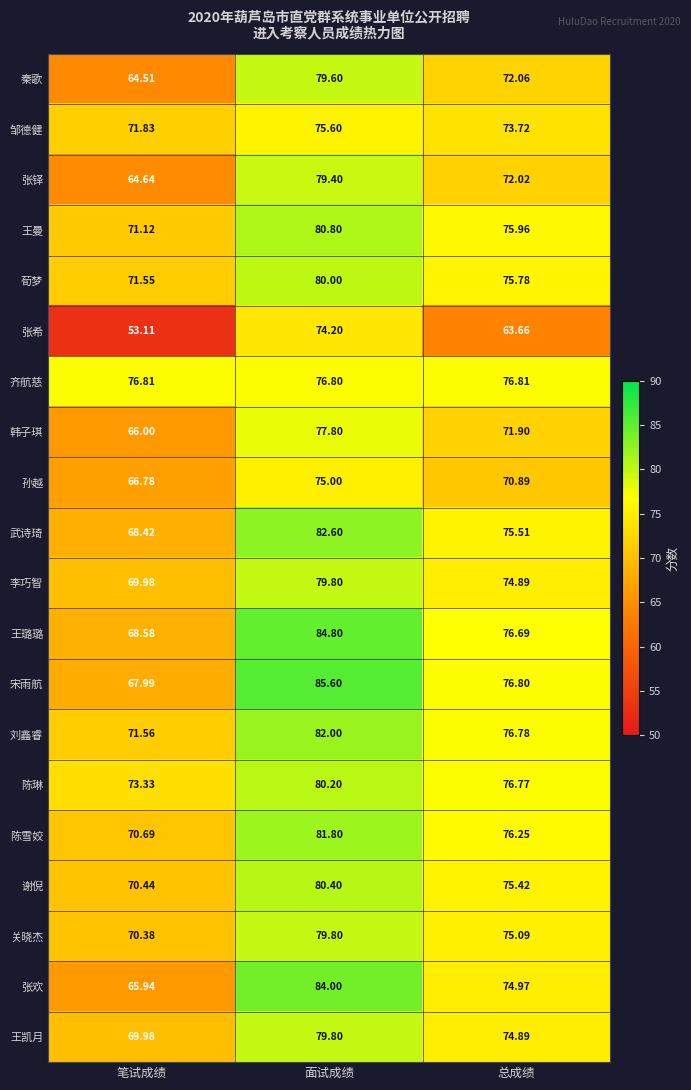

At which label does 王曼 first exceed 75?

面试成绩